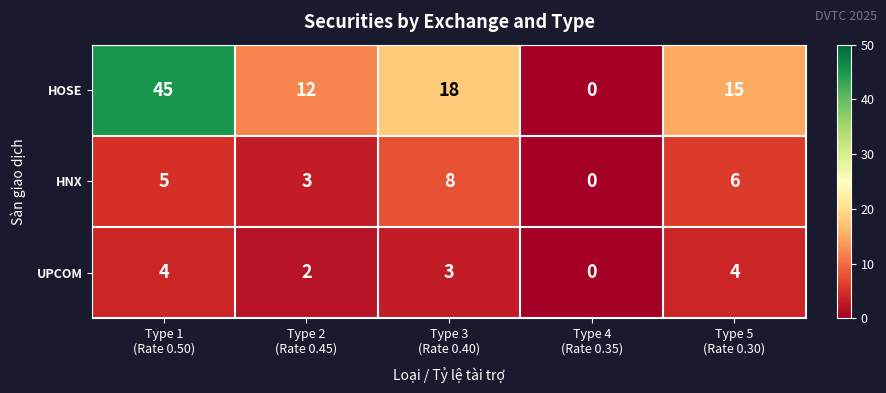

Which series has the largest total across all categories?

HOSE